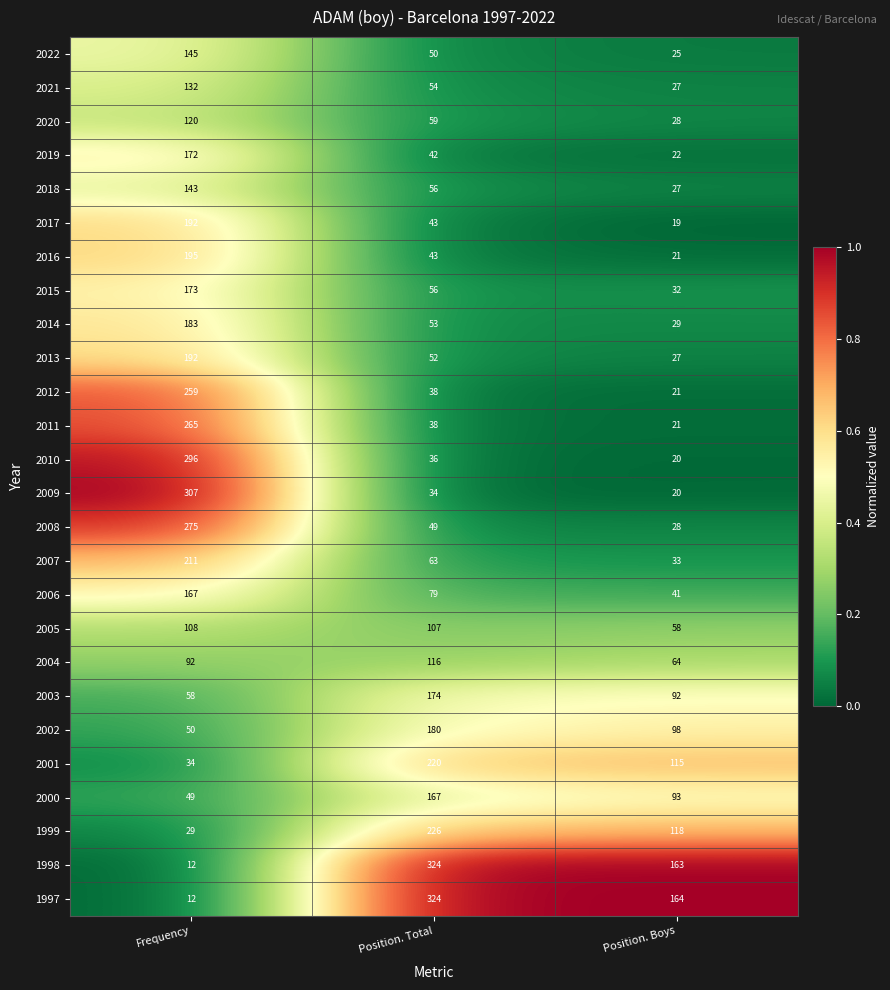

Rank the categories by 2019 value from highest to lowest.

Frequency, Position. Total, Position. Boys